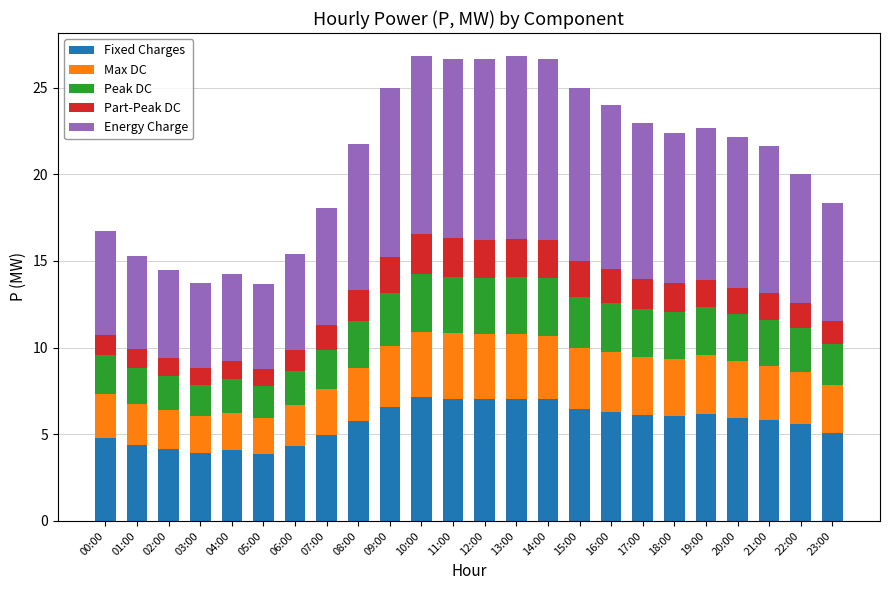

True or false: Fixed Charges has a value of 1.5 at 06:00.

False